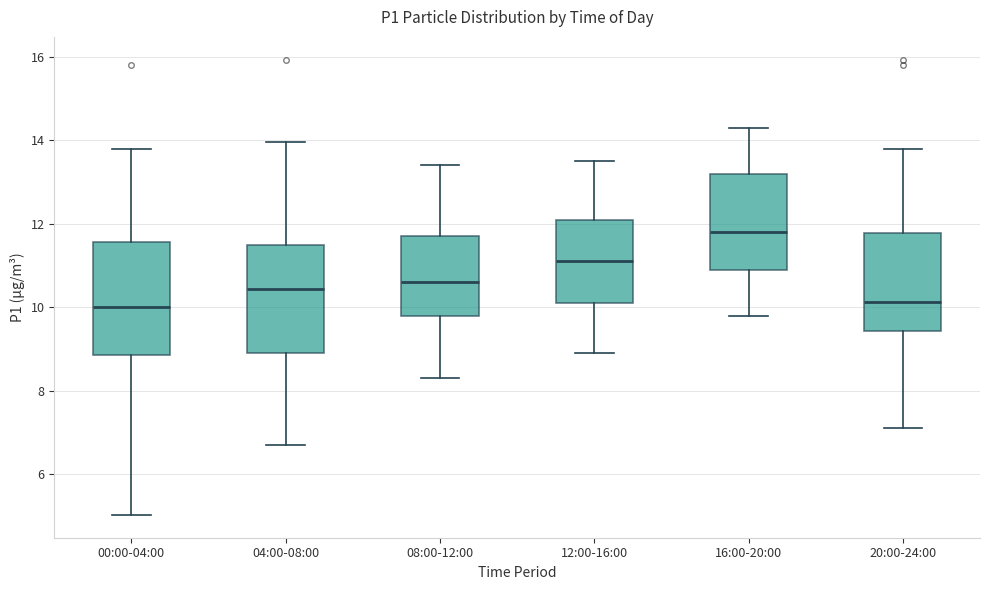

Reading left to right, transcribe this box plot: for each box, give where its median line is, the range the box spans, and where its two whiskers end, as read against the y-axis. The values are not printed on the chart, so give them approximately, as read against the axis.

00:00-04:00: median 10.0, box 8.8 to 11.6, whiskers 5.0 to 13.8
04:00-08:00: median 10.4, box 9.0 to 11.6, whiskers 6.8 to 14.0
08:00-12:00: median 10.6, box 9.8 to 11.8, whiskers 8.4 to 13.4
12:00-16:00: median 11.2, box 10.2 to 12.2, whiskers 9.0 to 13.6
16:00-20:00: median 11.8, box 11.0 to 13.2, whiskers 9.8 to 14.4
20:00-24:00: median 10.2, box 9.4 to 11.8, whiskers 7.2 to 13.8